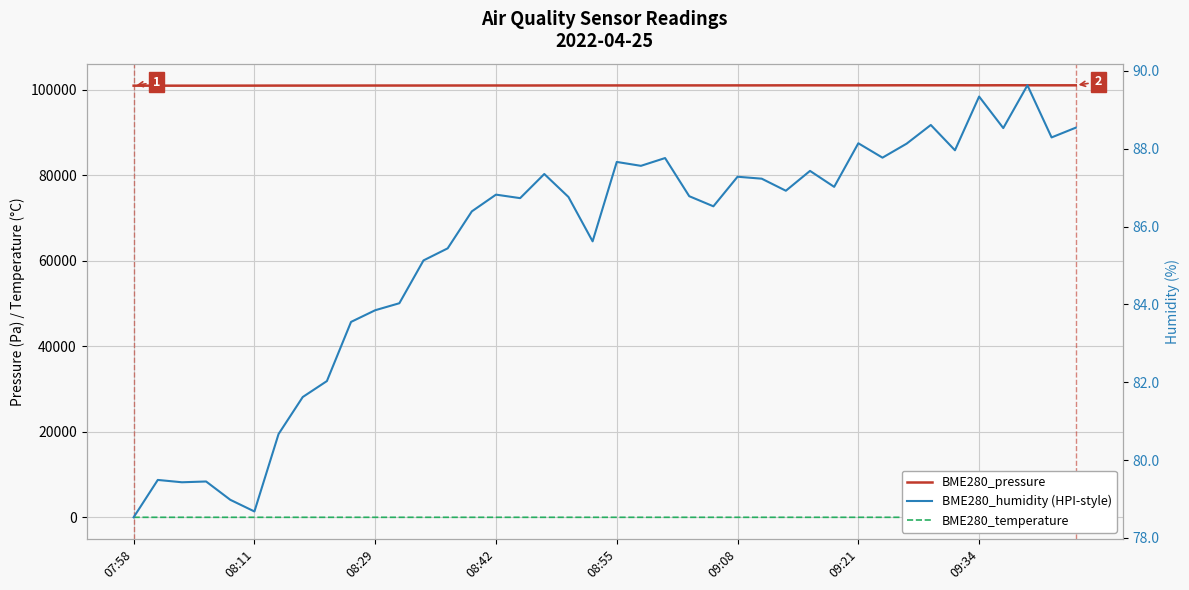

What is the sum of all BME280_pressure values?

4038697.1